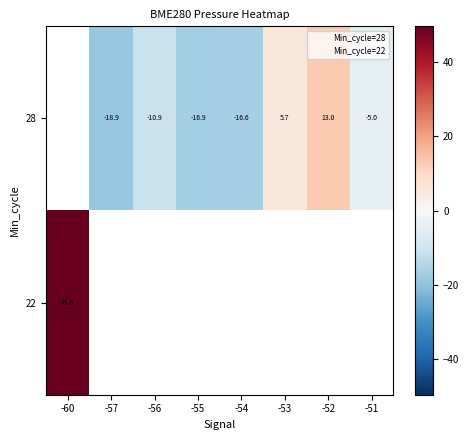

What is the minimum value shown in the chart?

-18.9